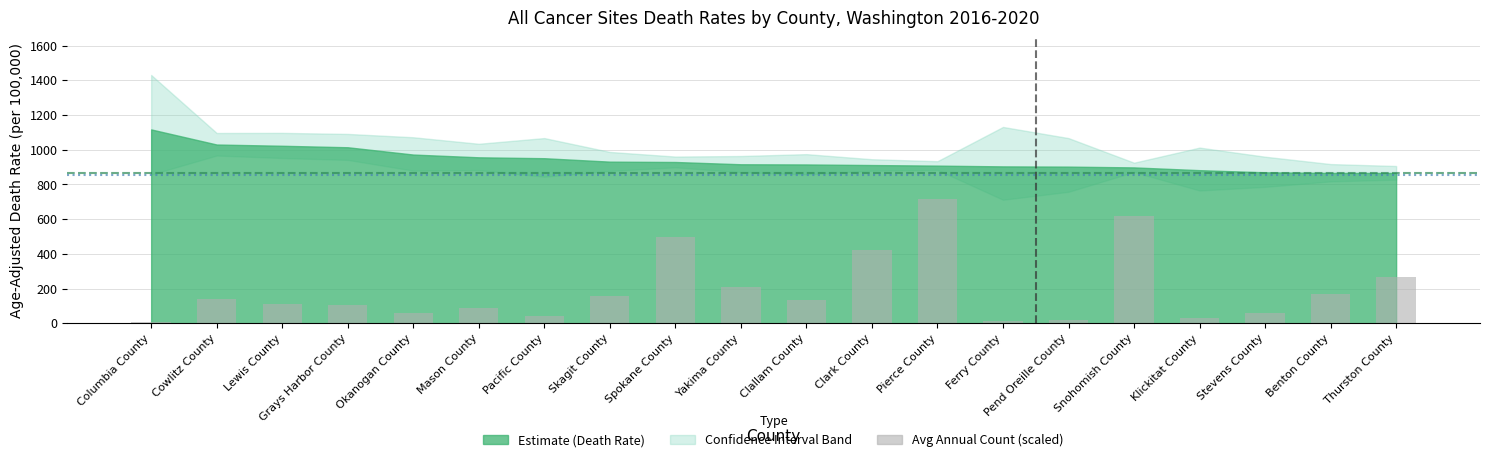

What is the change in value from Spokane County to Yakima County?

-288.0